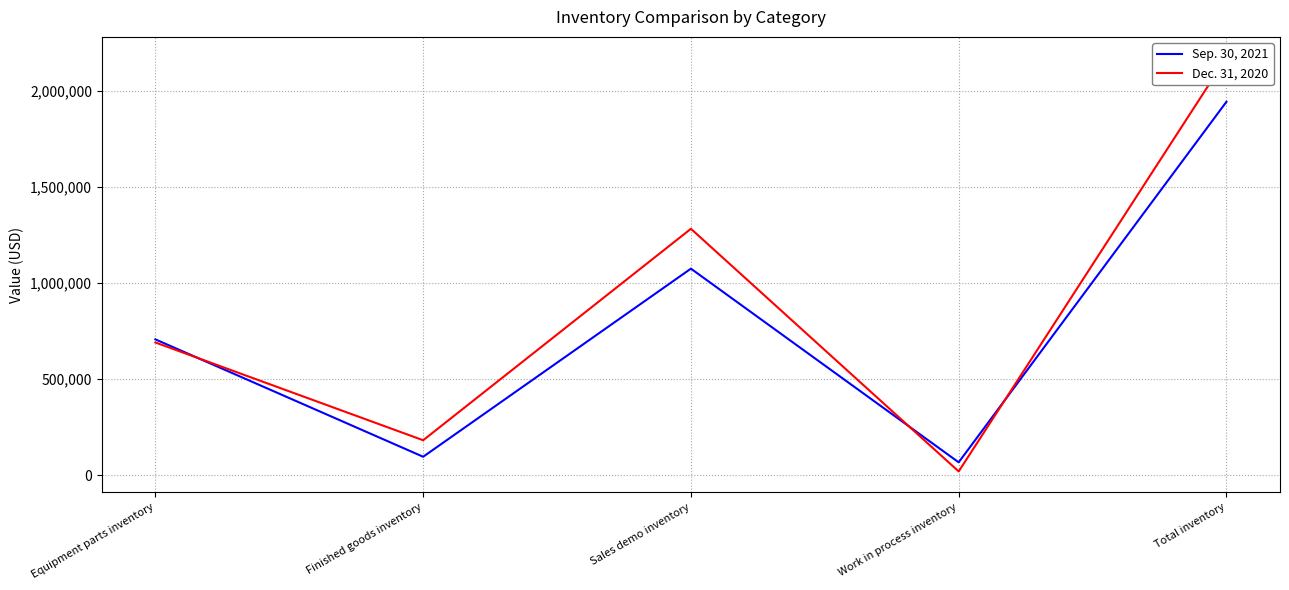

What is the value of the Sep. 30, 2021 point at the 4th from the left?

66630